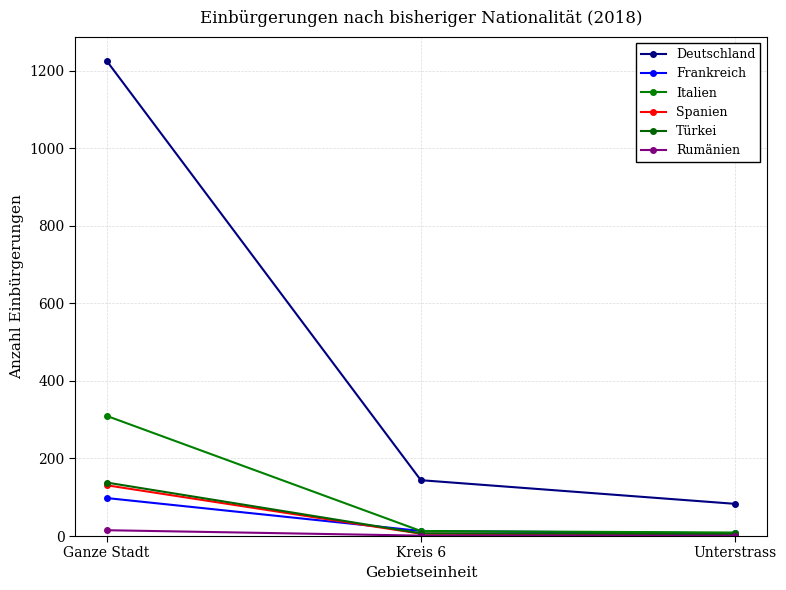

Which series has the largest range (max minus min)?

Deutschland